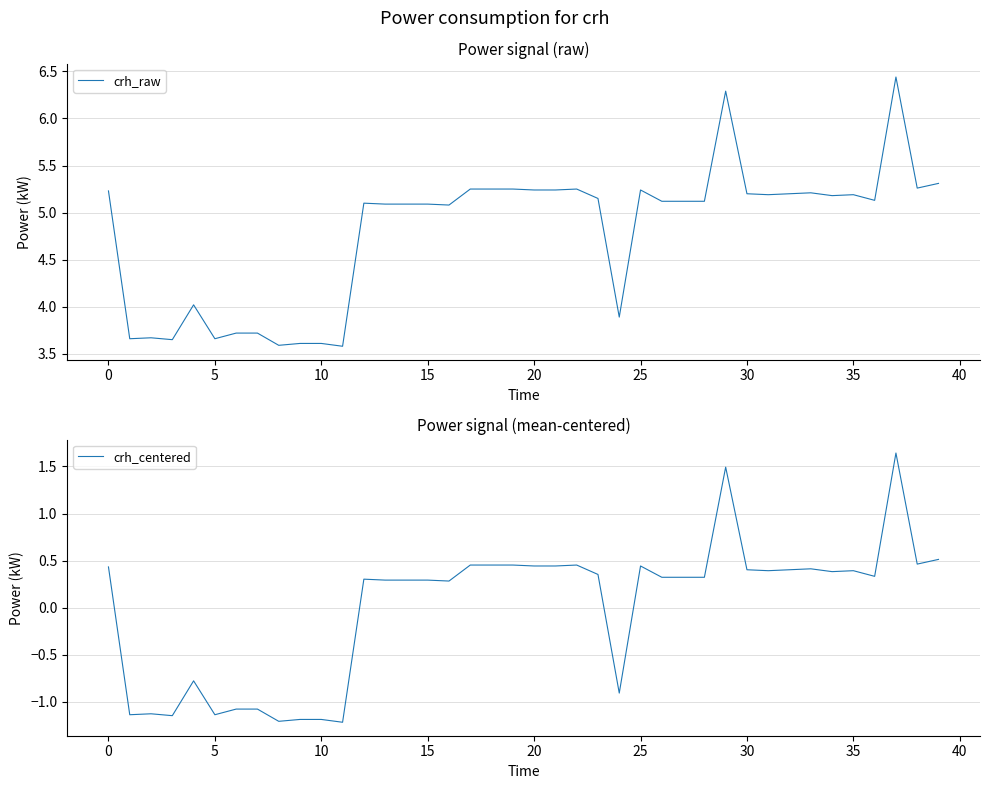

How many categories are shown in the chart?

40